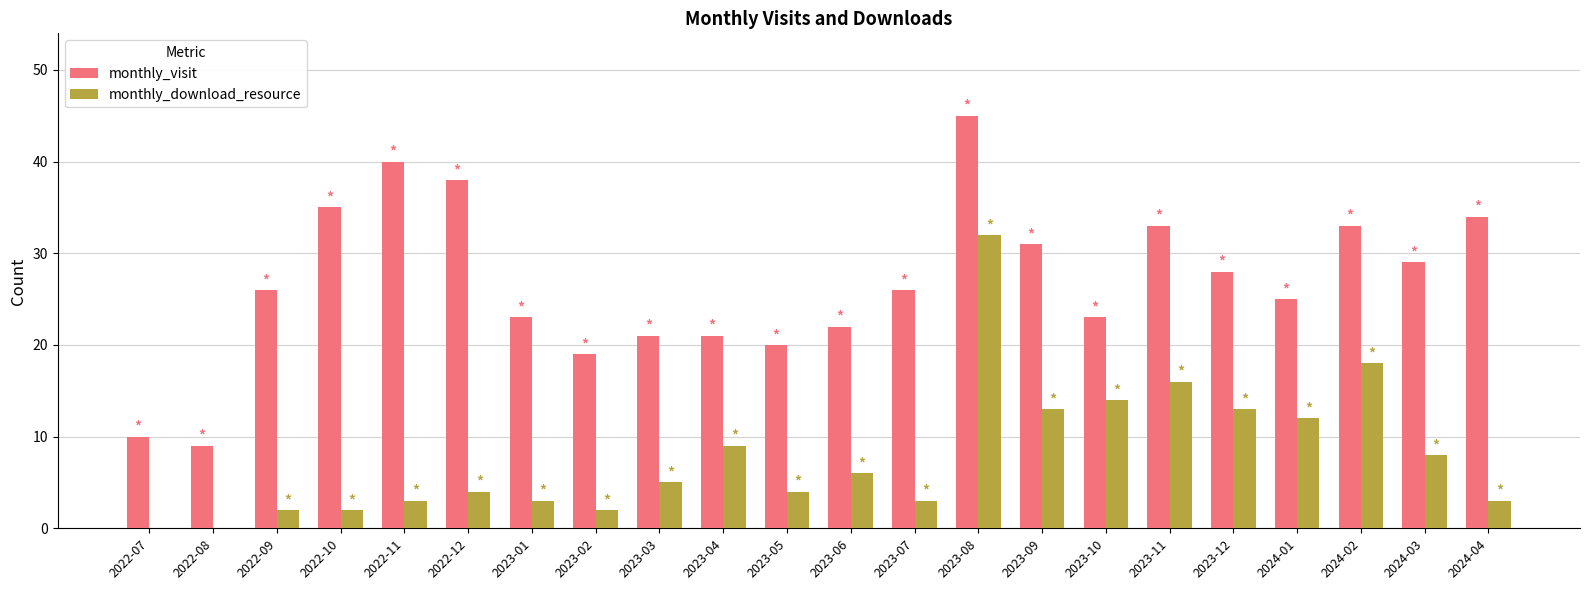

Which series has the widest spread of values?

monthly_visit